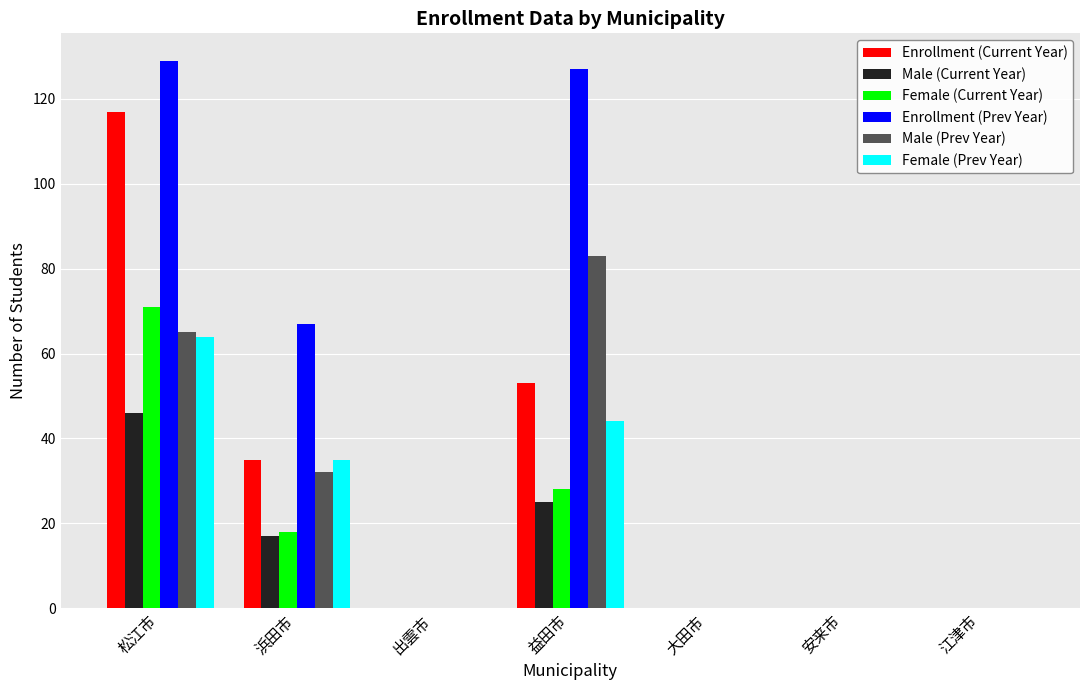

The value of Male (Prev Year) at 益田市 is 46. True or false?

False